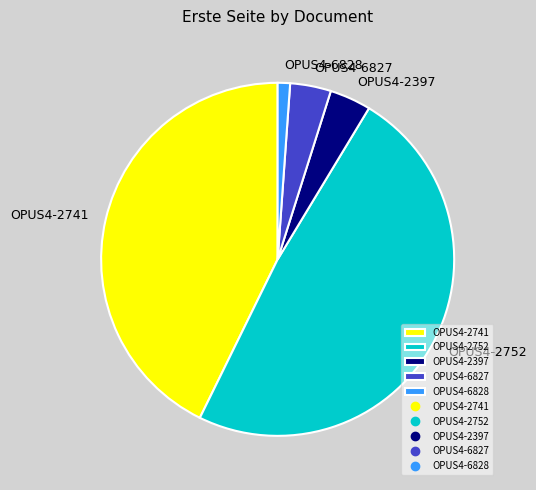

Is there any slice that represents more than half of the pie?

No